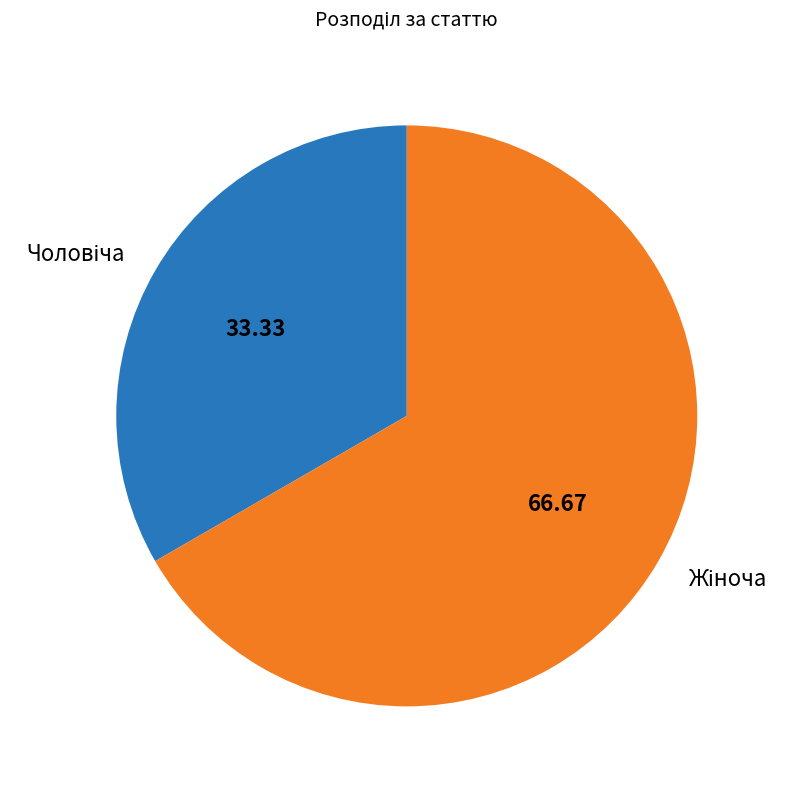

Is there any slice that represents more than half of the pie?

Yes